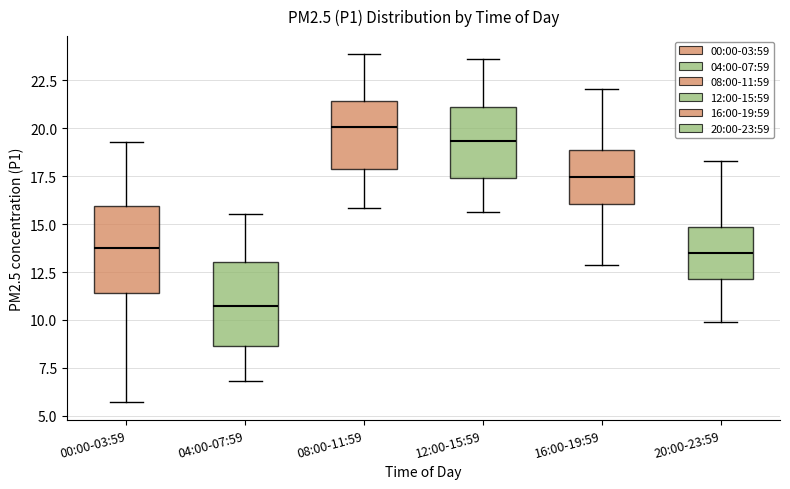

Reading left to right, transcribe this box plot: for each box, give where its median line is, the range the box spans, and where its two whiskers end, as read against the y-axis. The values are not printed on the chart, so give them approximately, as read against the axis.

00:00-03:59: median 14.0, box 11.5 to 16.0, whiskers 5.5 to 19.5
04:00-07:59: median 10.5, box 8.5 to 13.0, whiskers 7.0 to 15.5
08:00-11:59: median 20.0, box 18.0 to 21.5, whiskers 16.0 to 24.0
12:00-15:59: median 19.5, box 17.5 to 21.0, whiskers 15.5 to 23.5
16:00-19:59: median 17.5, box 16.0 to 19.0, whiskers 13.0 to 22.0
20:00-23:59: median 13.5, box 12.0 to 15.0, whiskers 10.0 to 18.5